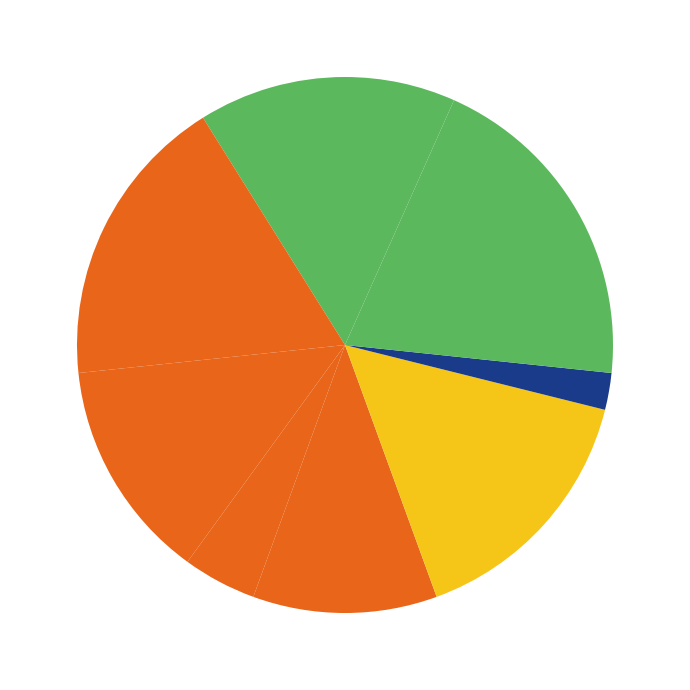

To the nearest percent, what is the difference between the largest and smallest slice percentages?

18%